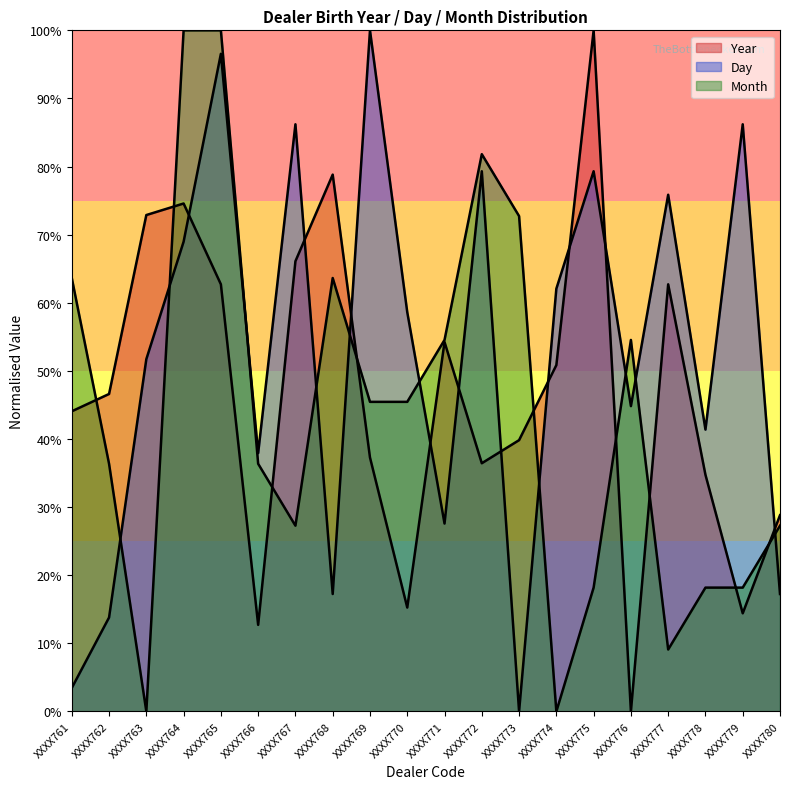

Which label corresponds to the smallest value in the chart?

XXXX776